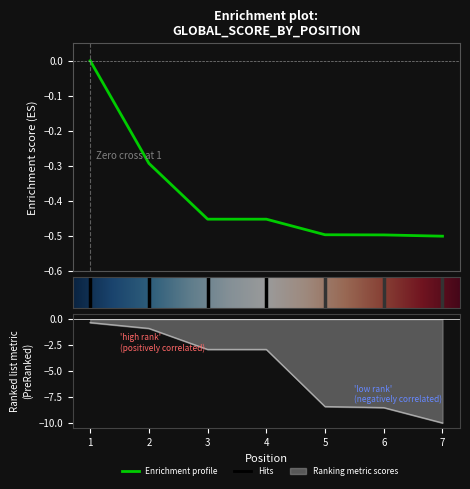

At which category is the sum across all series the highest?

1